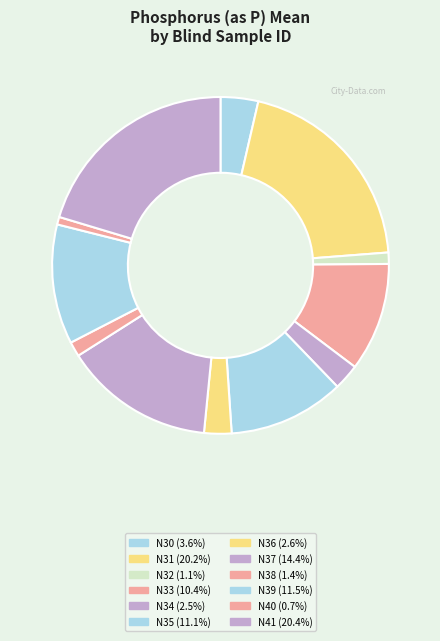

Does N34 account for over 50% of the chart?

No